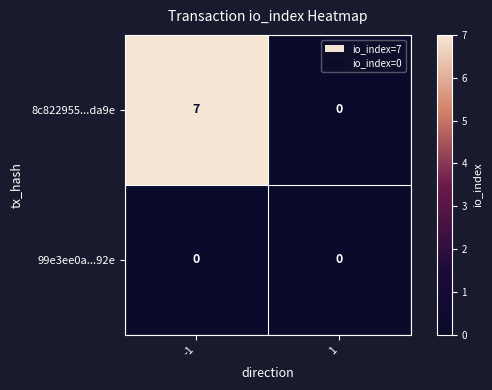

Which series has the largest range (max minus min)?

8c822955...da9e